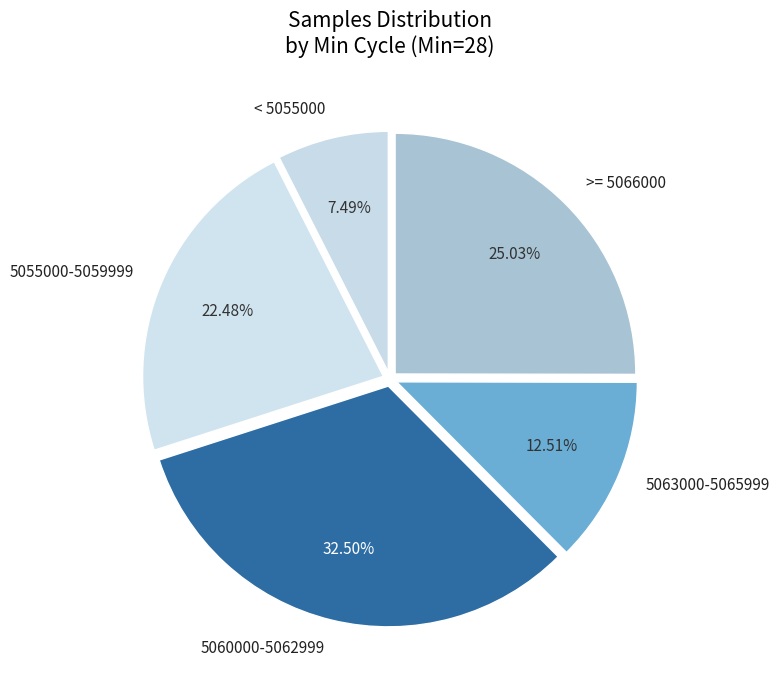

Combined, do 5055000-5059999 and 5063000-5065999 account for over 50%?

No